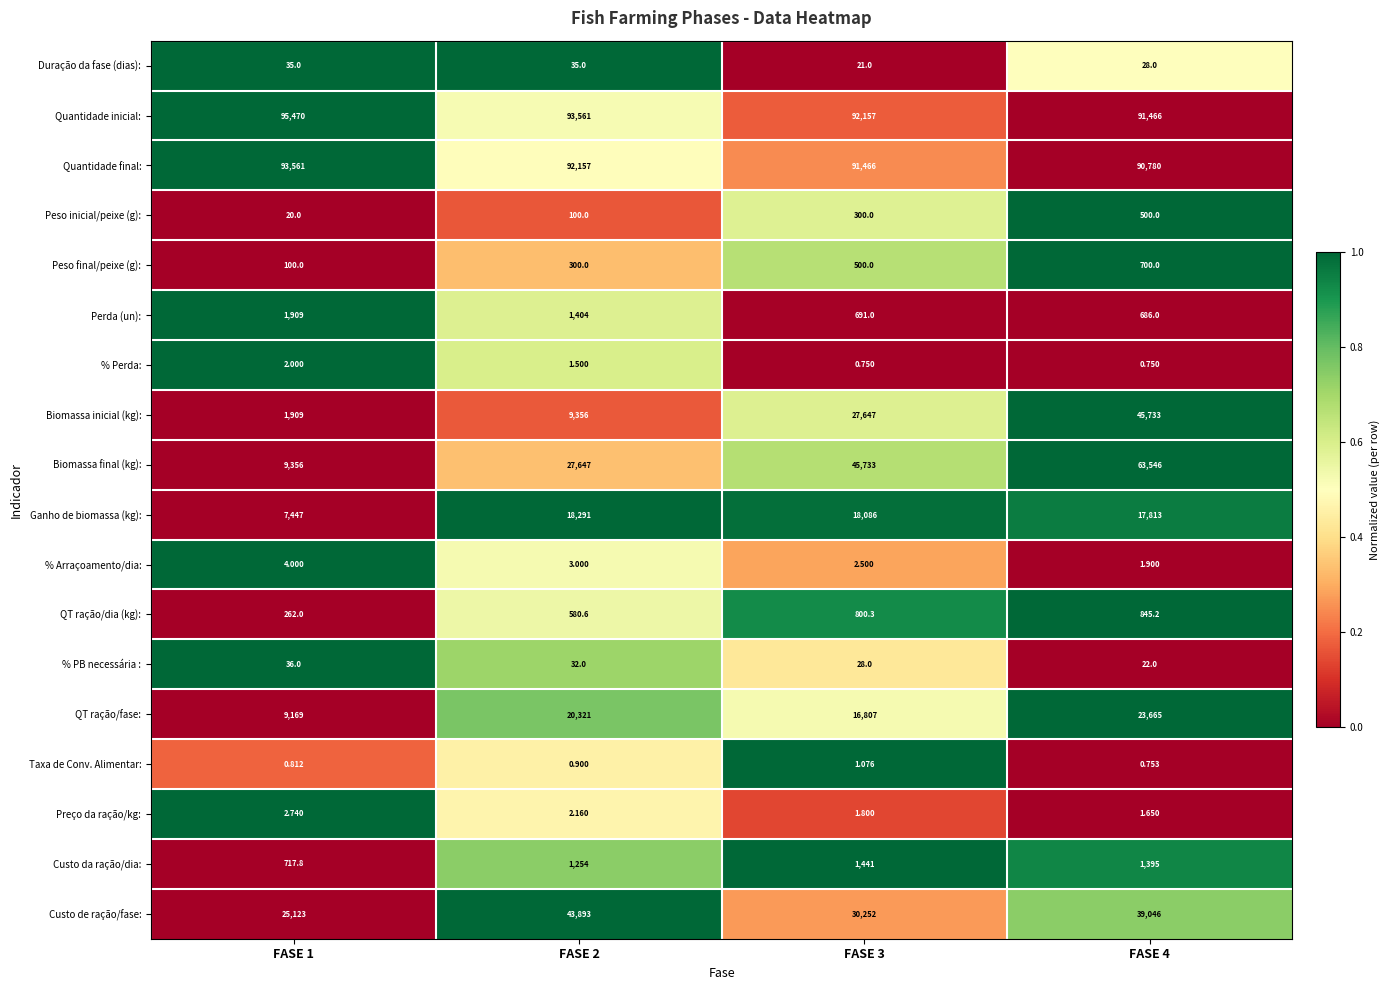

Count the number of data series in this chart.

18